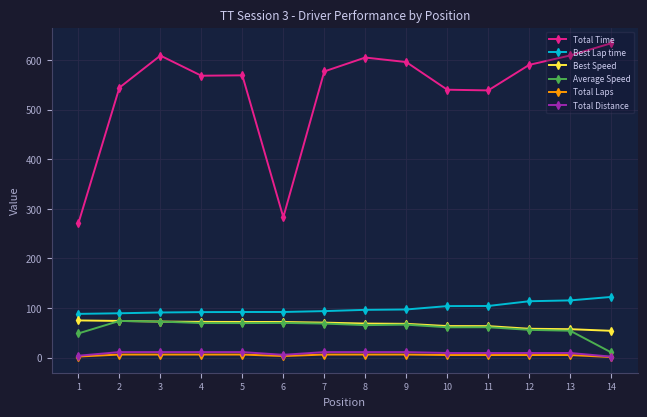

Does the chart have visible grid lines?

Yes